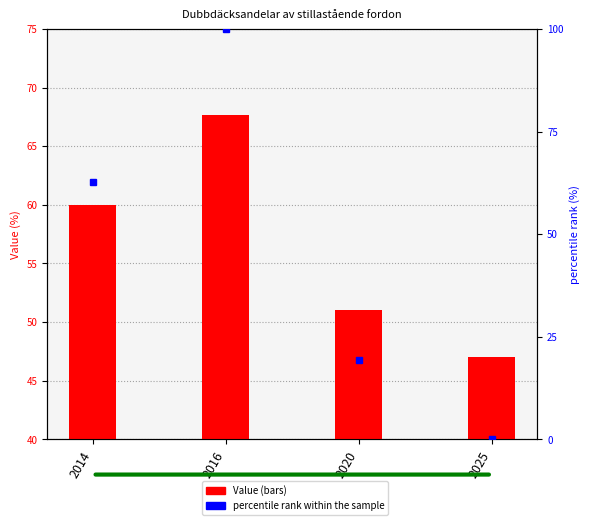

Count the number of data series in this chart.

2